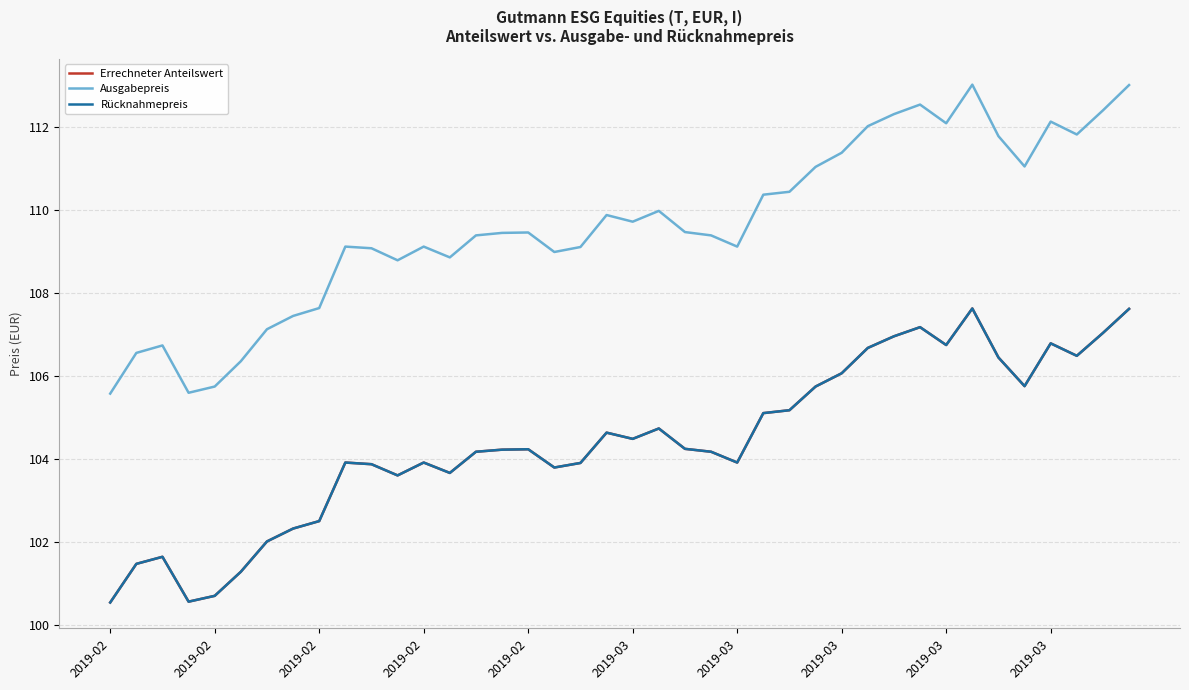

Rank the series by their maximum value, from highest to lowest.

Ausgabepreis, Errechneter Anteilswert, Rücknahmepreis